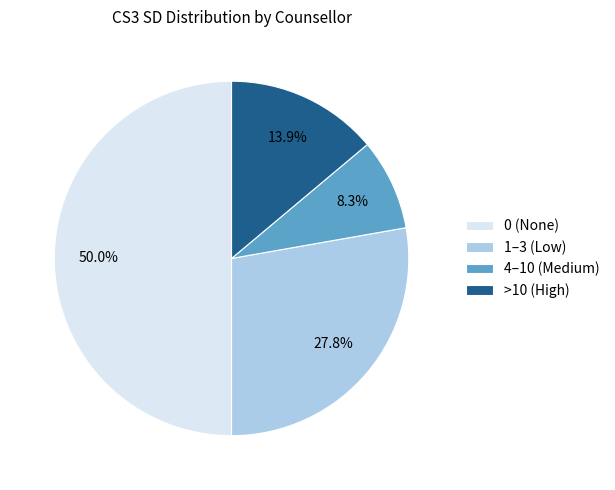

How much of the chart is everything except 0 (None)?

50.0%